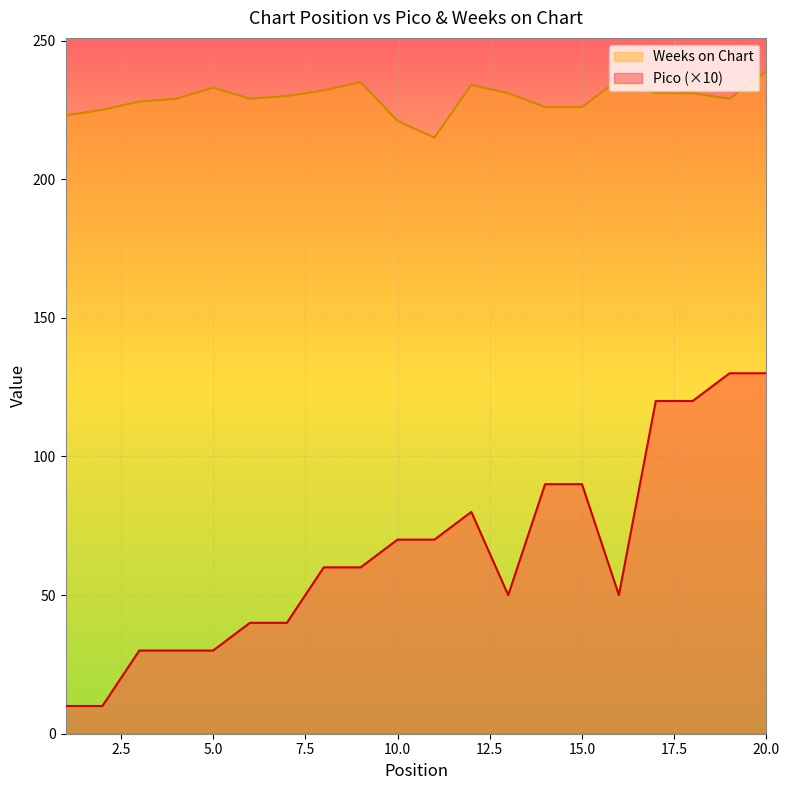

How many interior local valleys does the Pico series have?

2